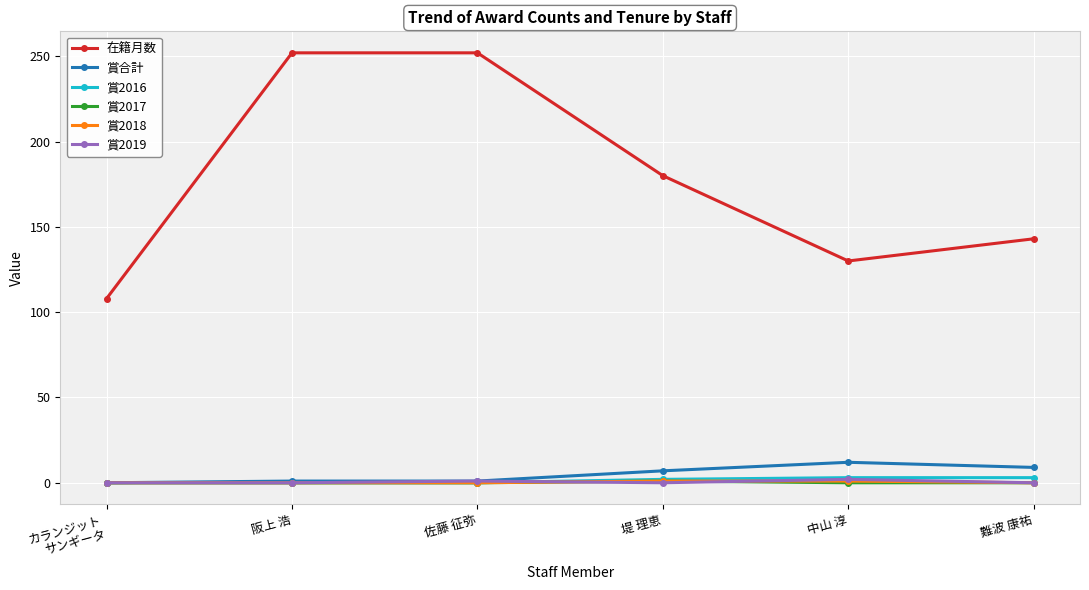

The 在籍月数 series shows 71 at 堤 理恵. True or false?

False